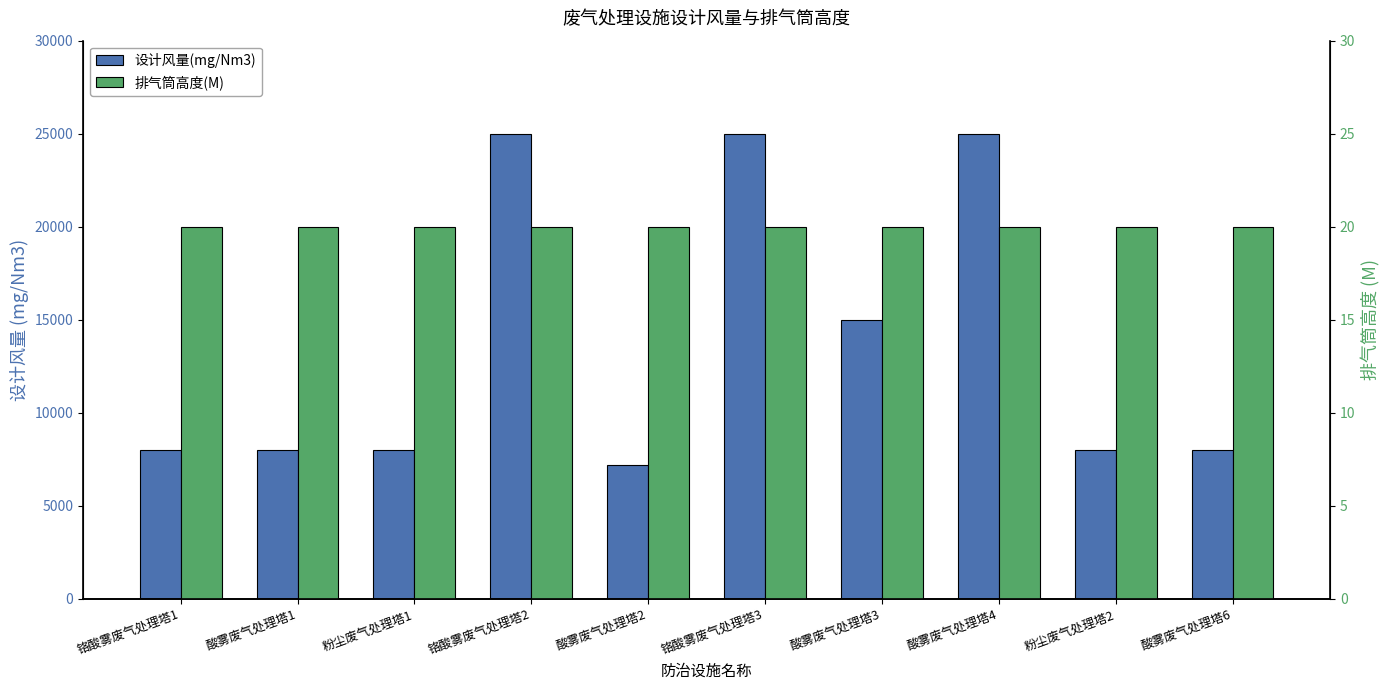

The 设计风量(mg/Nm3) series shows 25000 at 铬酸雾废气处理塔3. True or false?

True